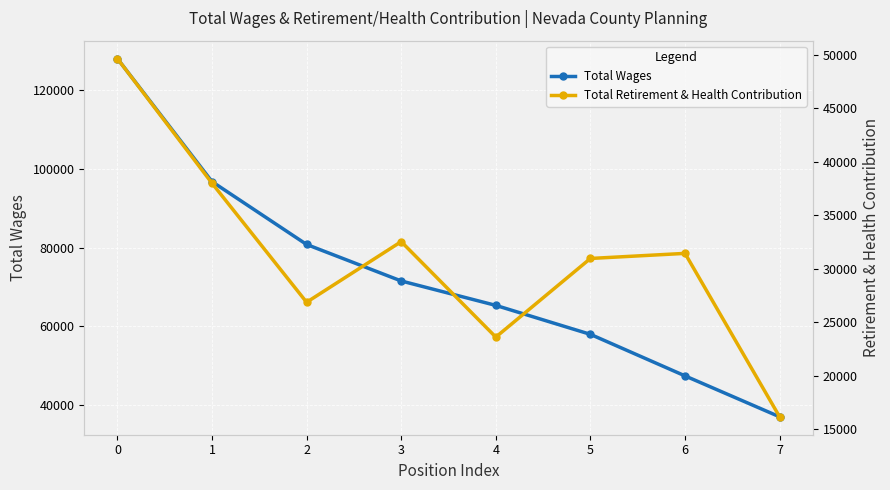

How many lines are shown in the chart?

2